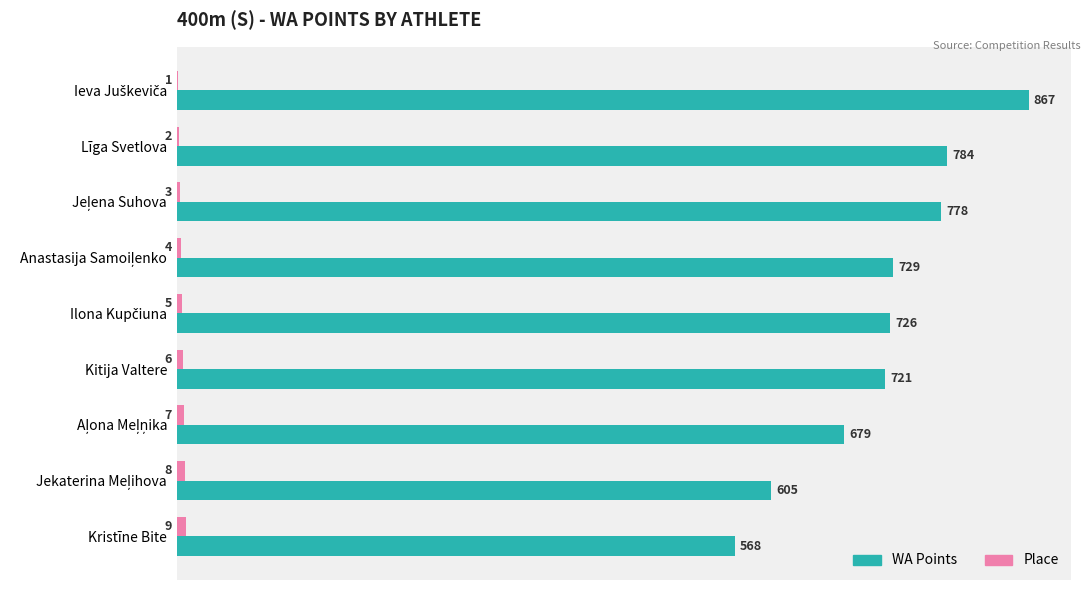

What is the maximum value for WA Points?

867